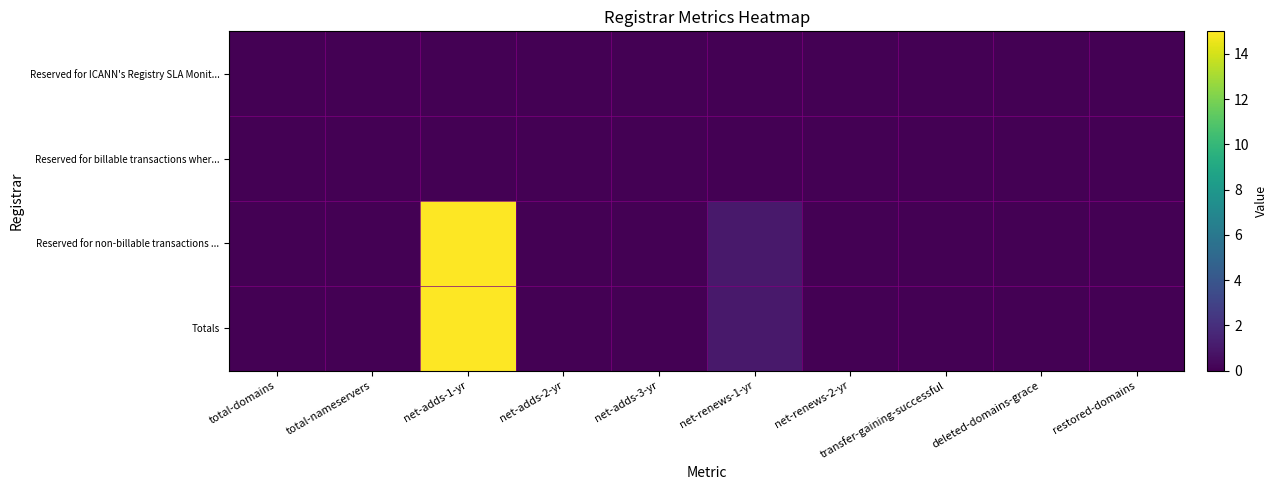

At how many categories does at least one series exceed 7?

1